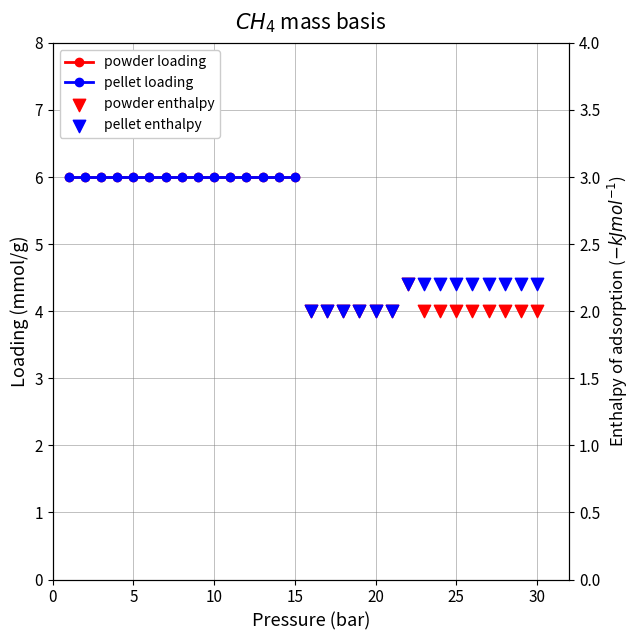

At how many categories does at least one series exceed 2?

15